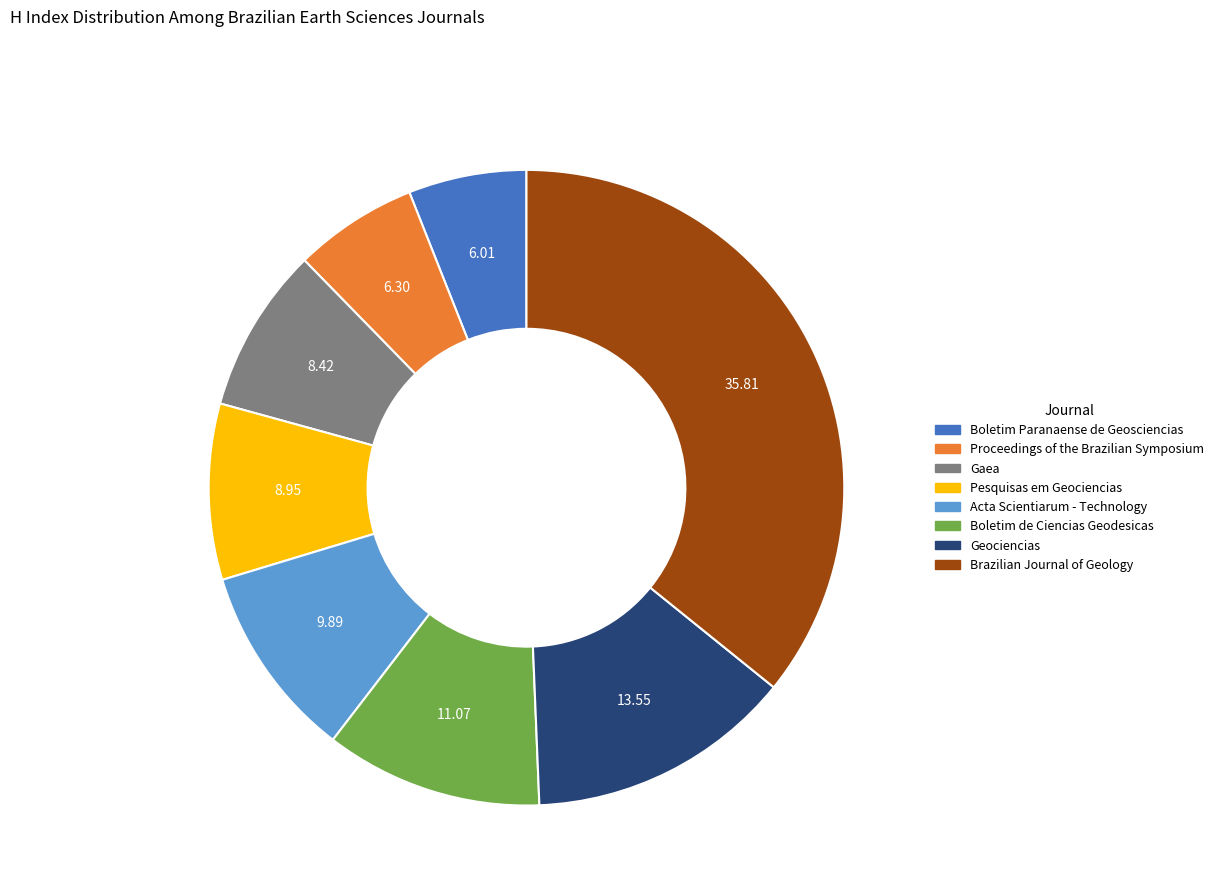

Combined, do Geociencias and Pesquisas em Geociencias account for over 50%?

No